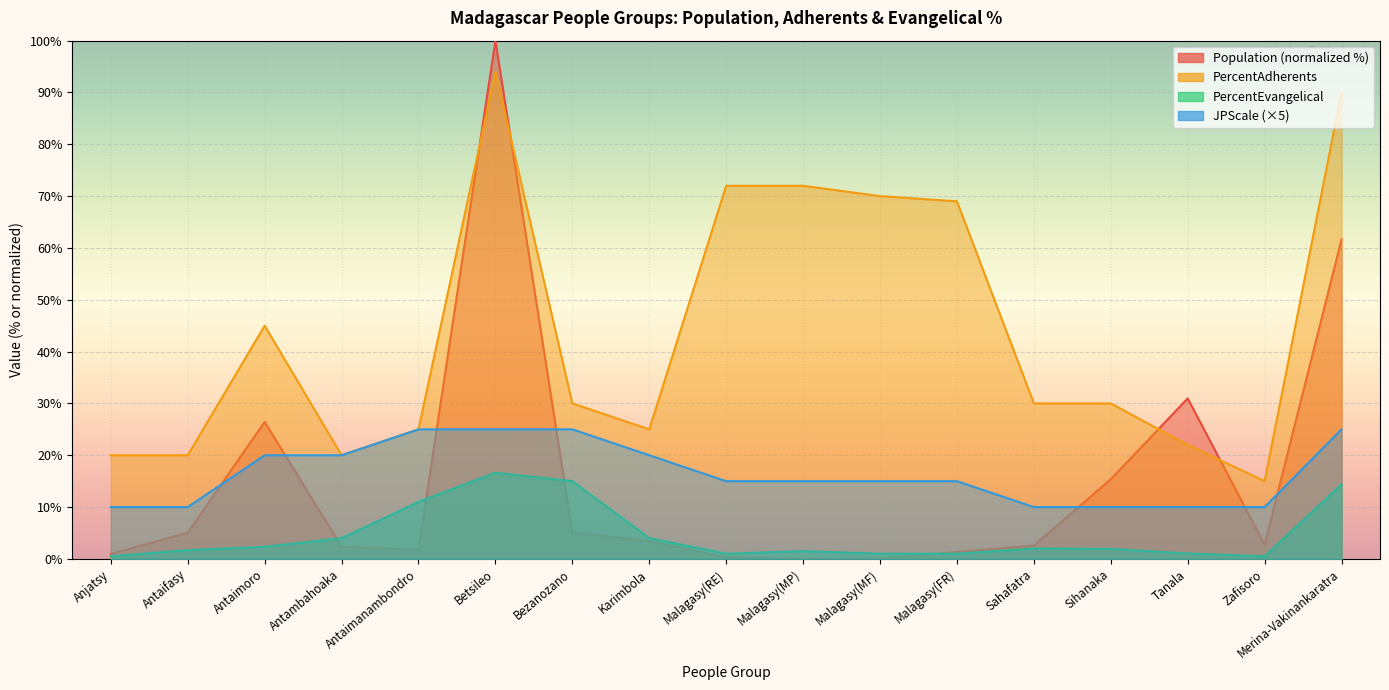

What is the minimum value for JPScale?

10.0